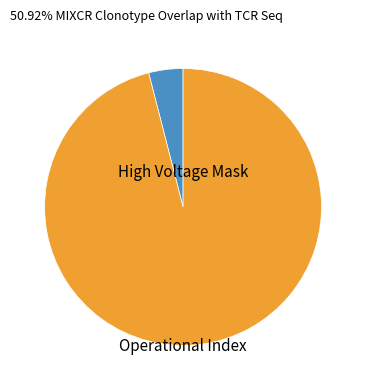

Is Operational Index the majority of the pie?

Yes